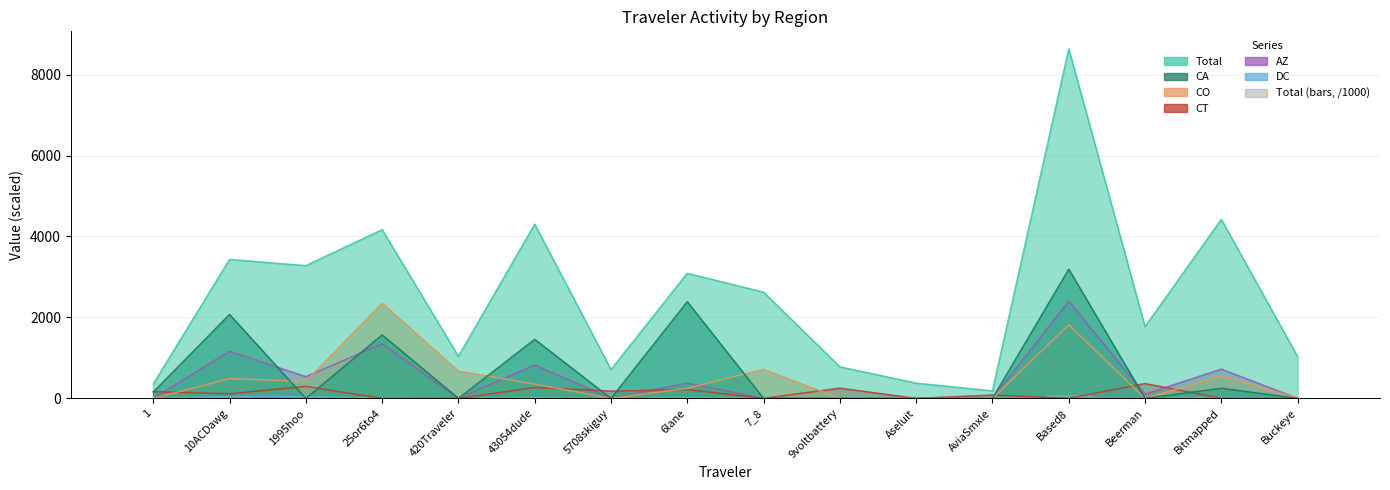

Which label corresponds to the smallest value in the chart?

AviaSmxle